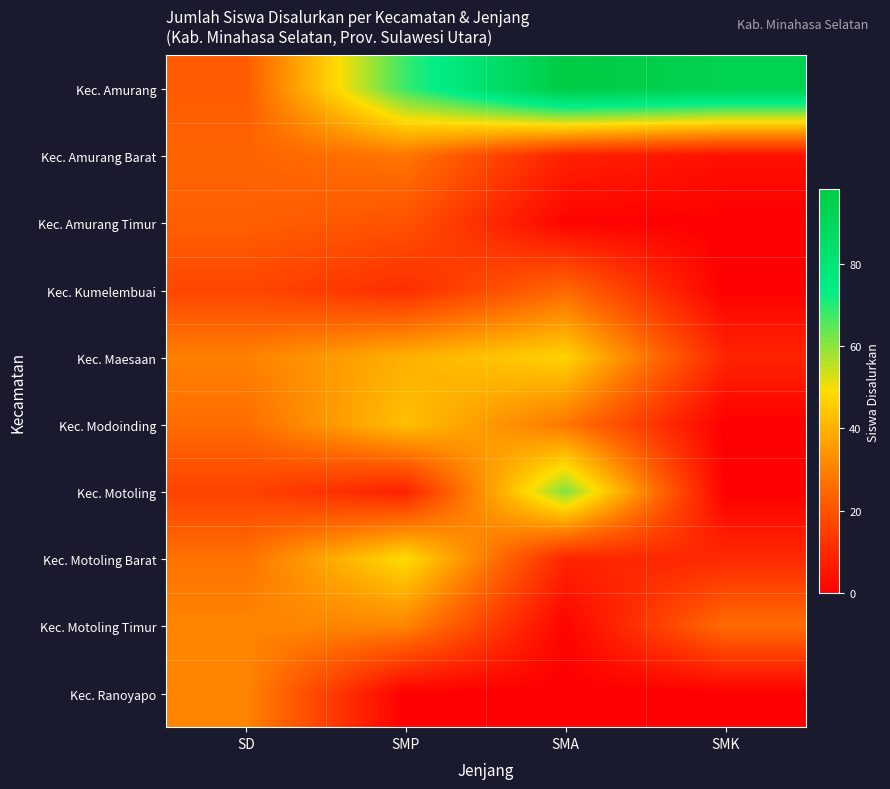

Which has a higher value, SMA or SD?

SMA